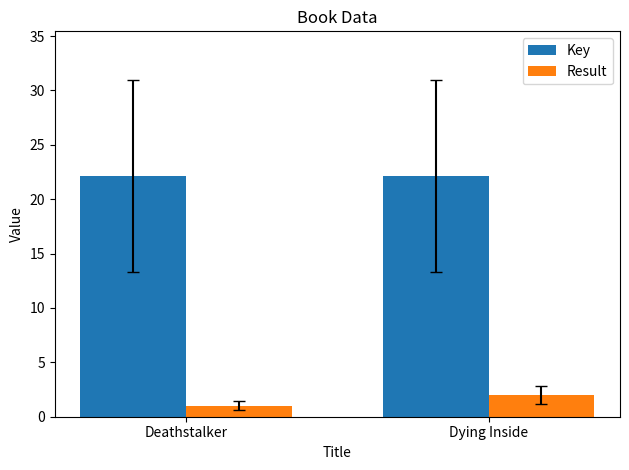

What is the sum of all Result values?

3.0